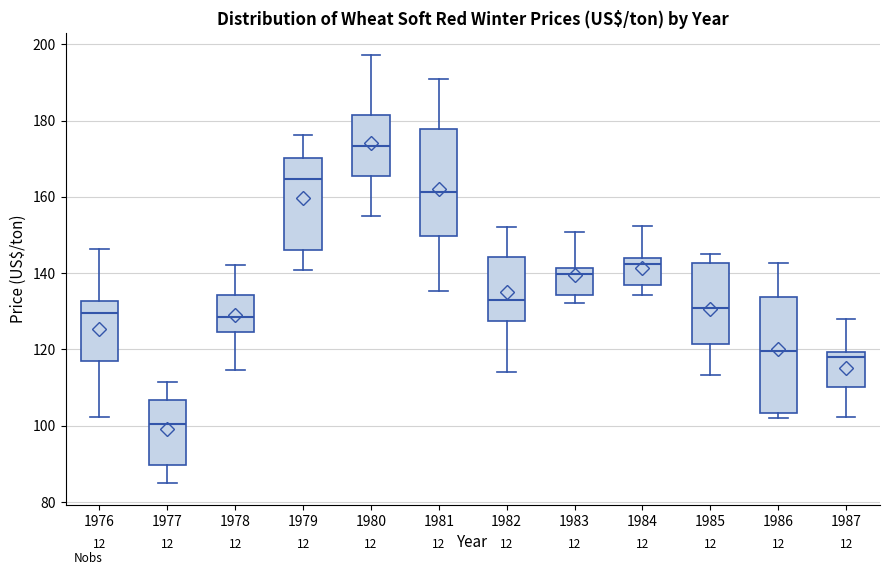

Which box's median line is the highest?

1980